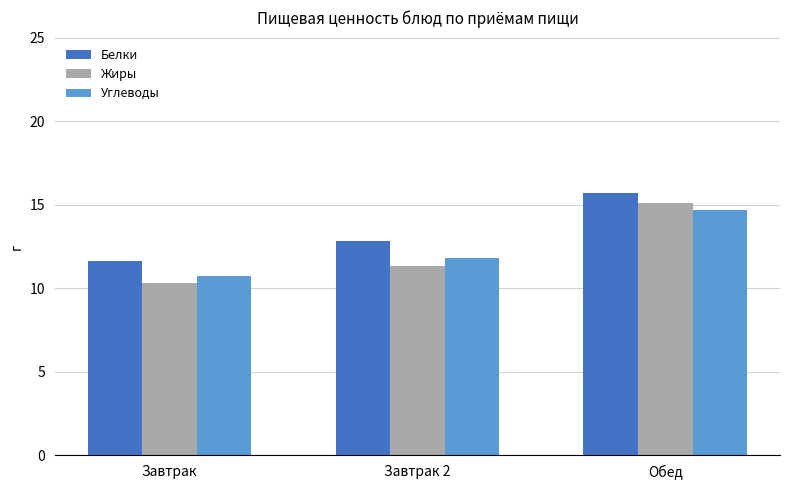

Which series changed the most between Завтрак and Обед?

Жиры